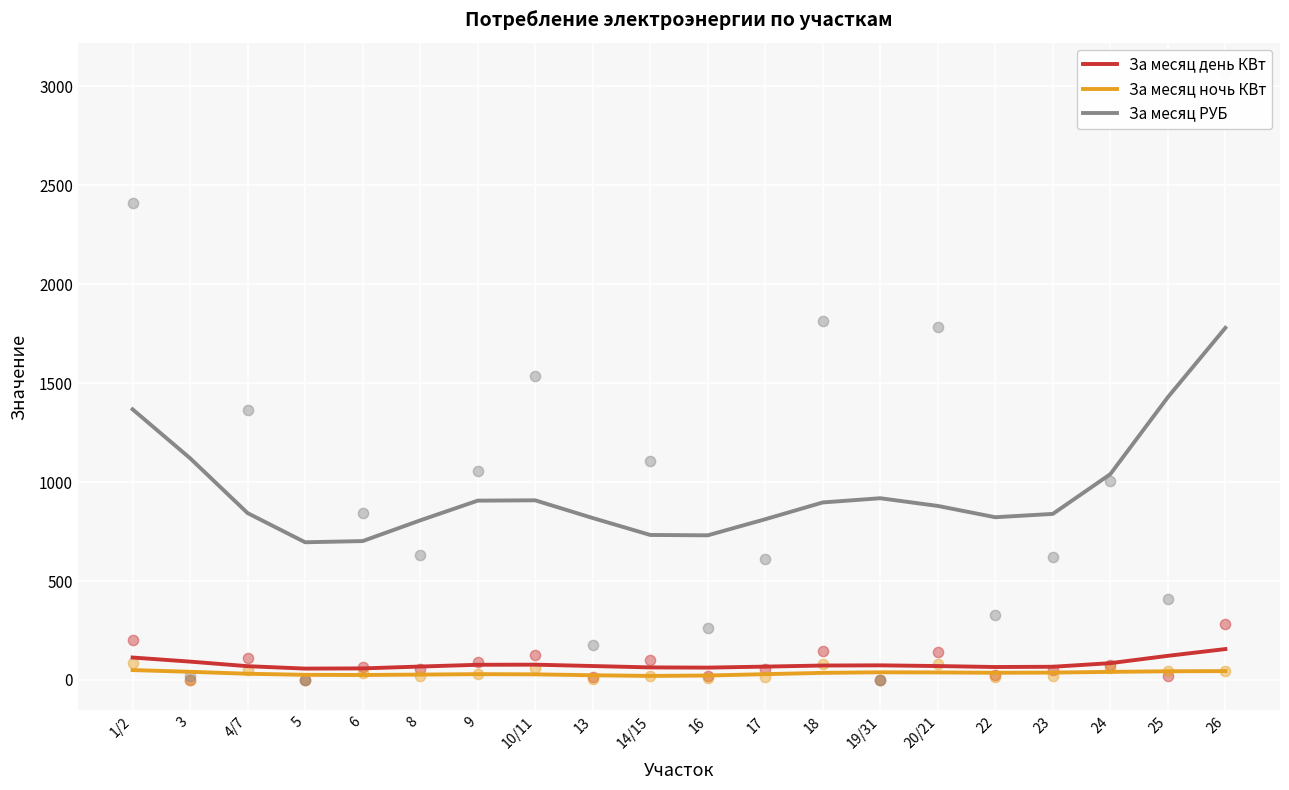

Is the value of За месяц РУБ at 14/15 greater than the value of За месяц ночь КВт at 5?

Yes